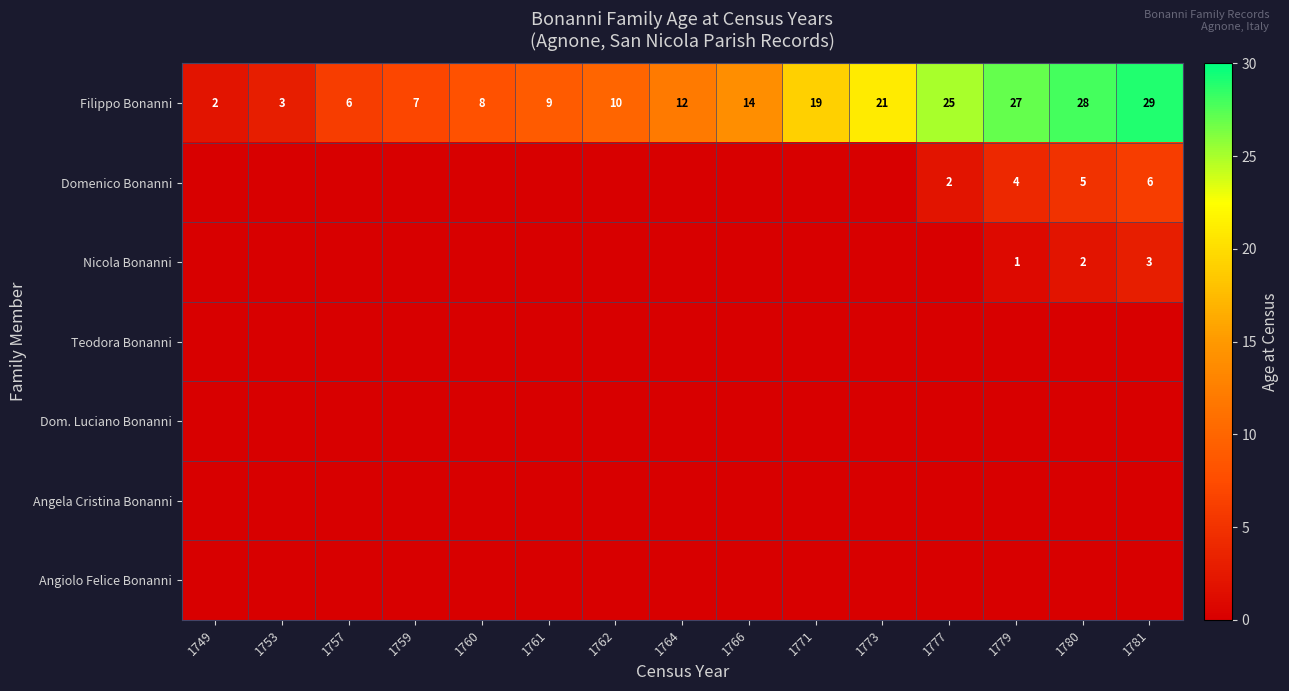

The value of Filippo Bonanni at 1753 is 3. True or false?

True